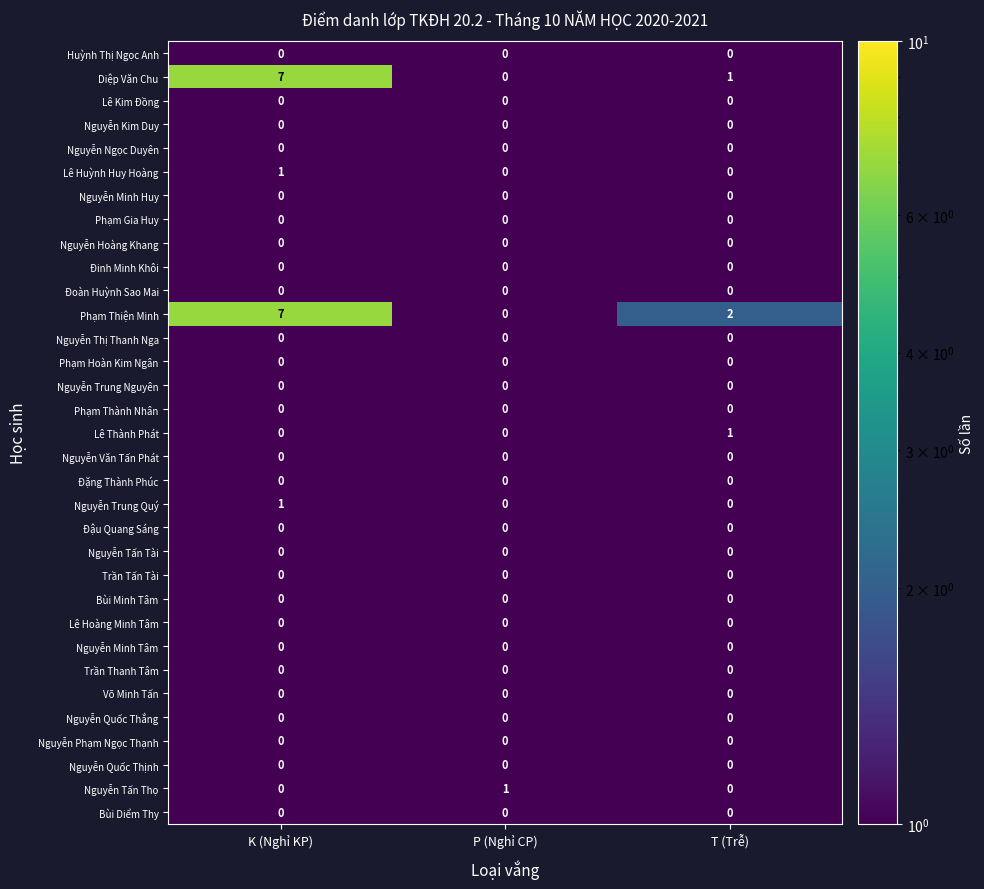

Between K (Nghỉ KP) and T (Trễ), which series saw the biggest shift?

Diệp Văn Chu